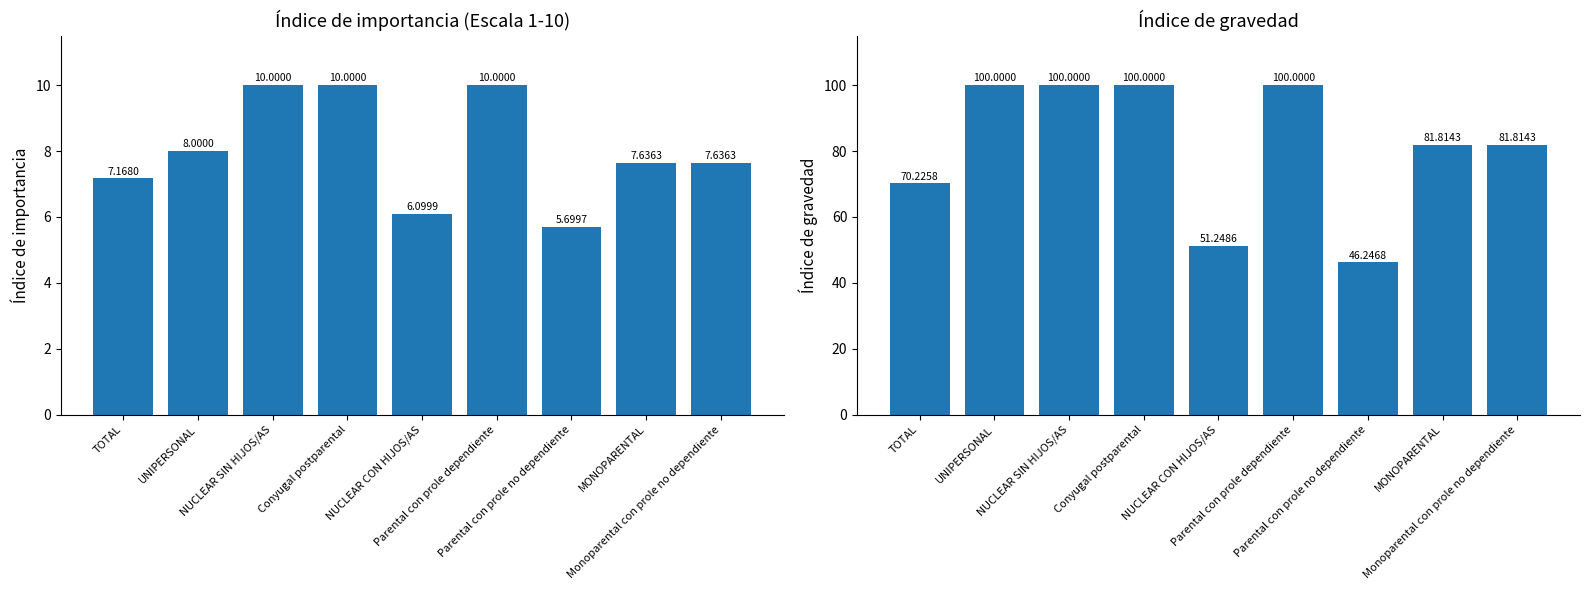

What is the difference between the highest and lowest values at Parental con prole no dependiente?

40.5